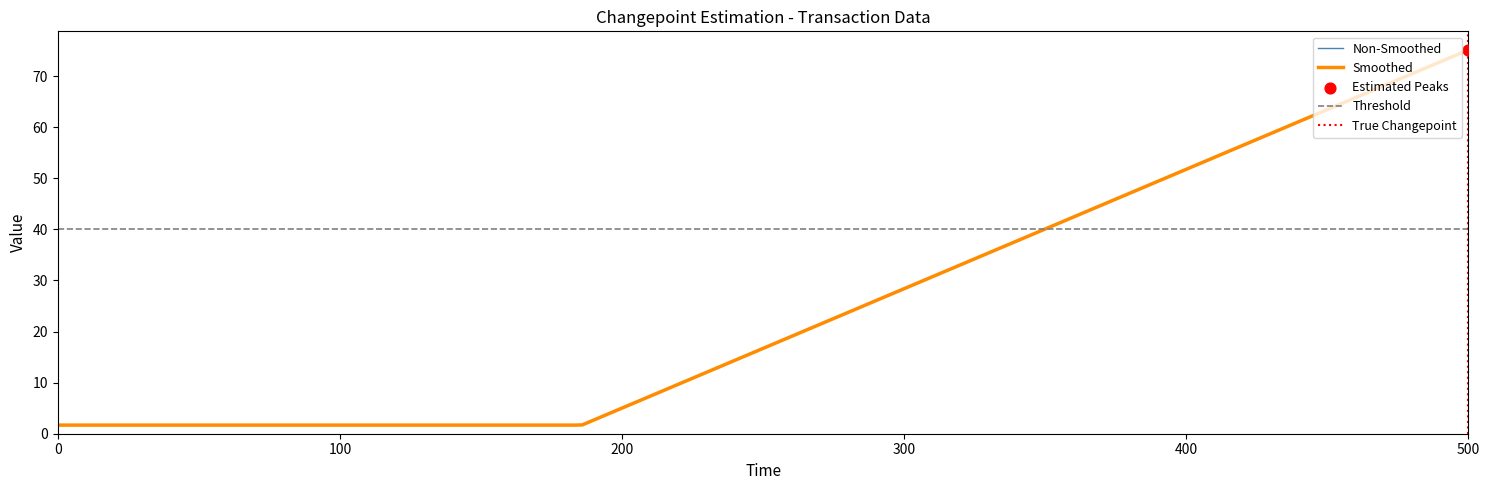

Is it true that Non-Smoothed equals 75.1 at 500?

True